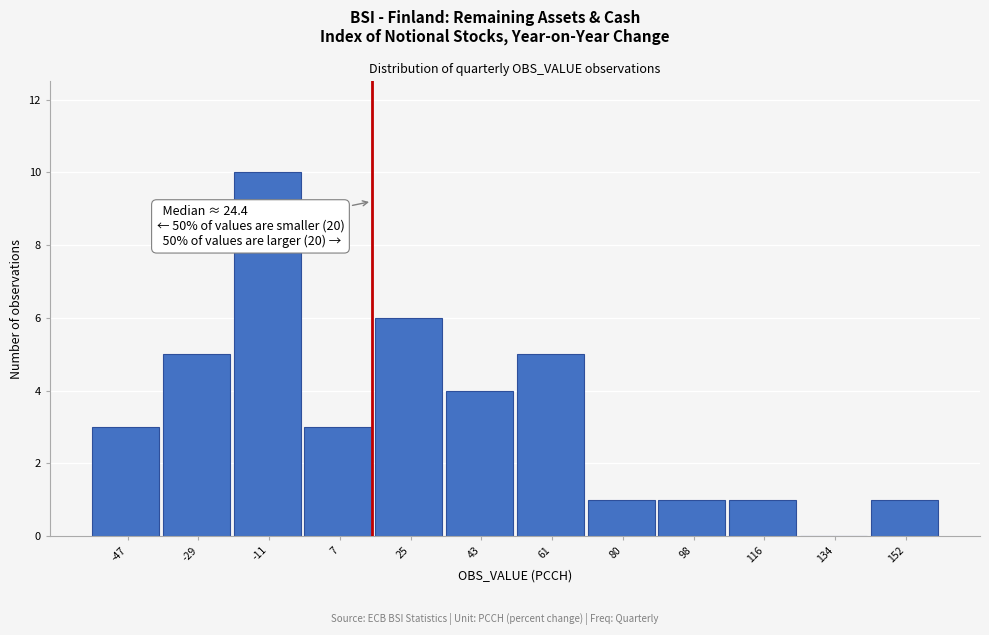

Reading left to right, what are all the values shown in this chart?

-47=3	-29=5	-11=10	7=3	25=6	43=4	61=5	80=1	98=1	116=1	134=0	152=1